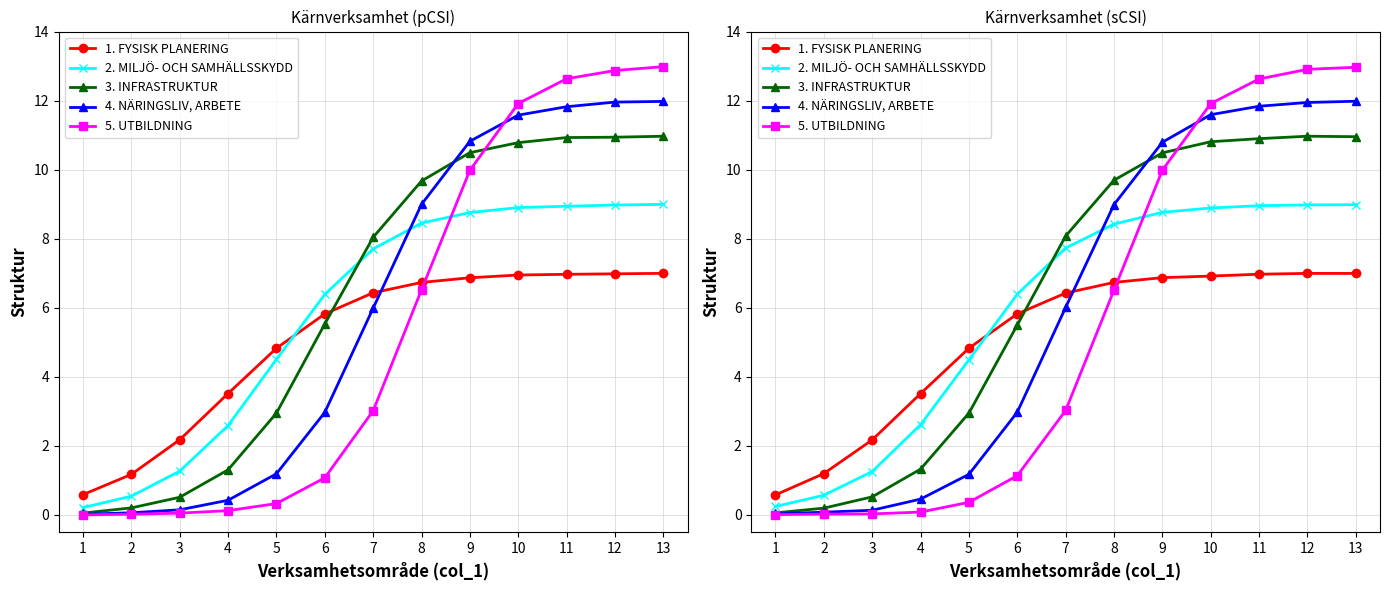

True or false: 4. NÄRINGSLIV, ARBETE and 3. INFRASTRUKTUR cross at least once.

True